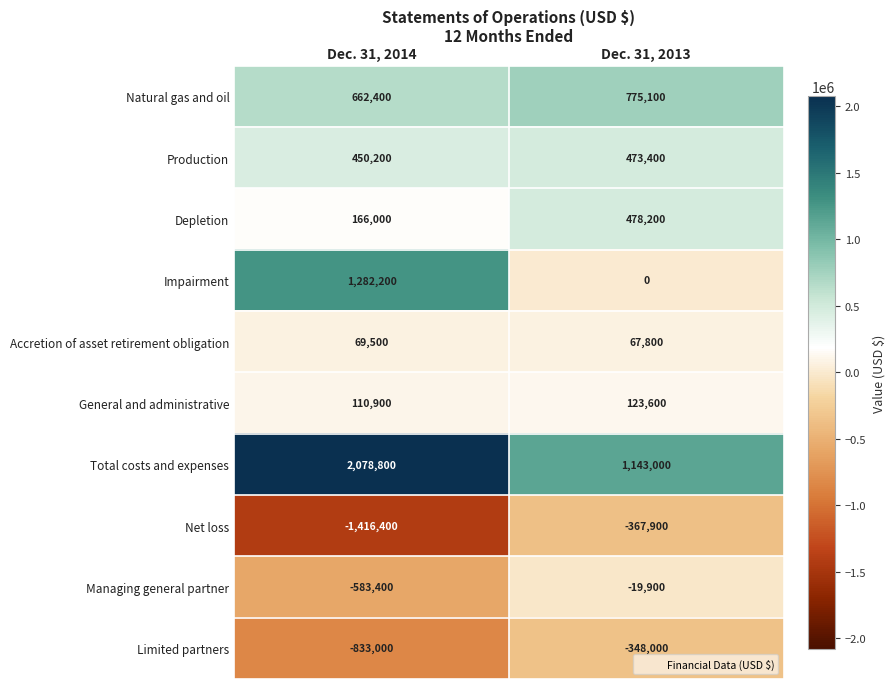

Reading left to right, transcribe all the data shown in this chart.

Natural gas and oil: 662400	775100
Production: 450200	473400
Depletion: 166000	478200
Impairment: 1282200	0
Accretion of asset retirement obligation: 69500	67800
General and administrative: 110900	123600
Total costs and expenses: 2078800	1143000
Net loss: -1416400	-367900
Managing general partner: -583400	-19900
Limited partners: -833000	-348000